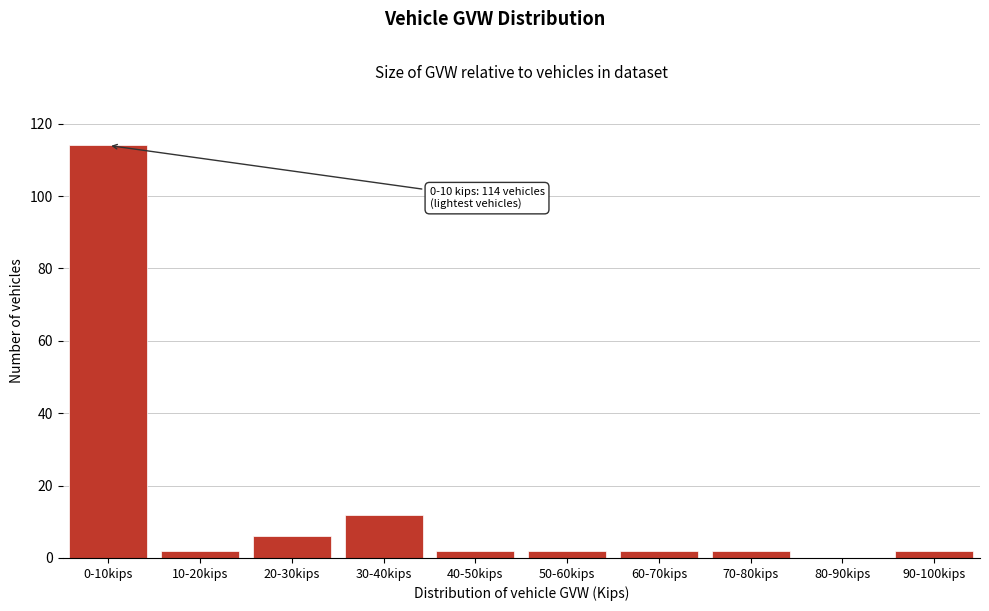

Reading right to left, list all the values displayed in this chart.

90-100kips=2	80-90kips=0	70-80kips=2	60-70kips=2	50-60kips=2	40-50kips=2	30-40kips=12	20-30kips=6	10-20kips=2	0-10kips=114